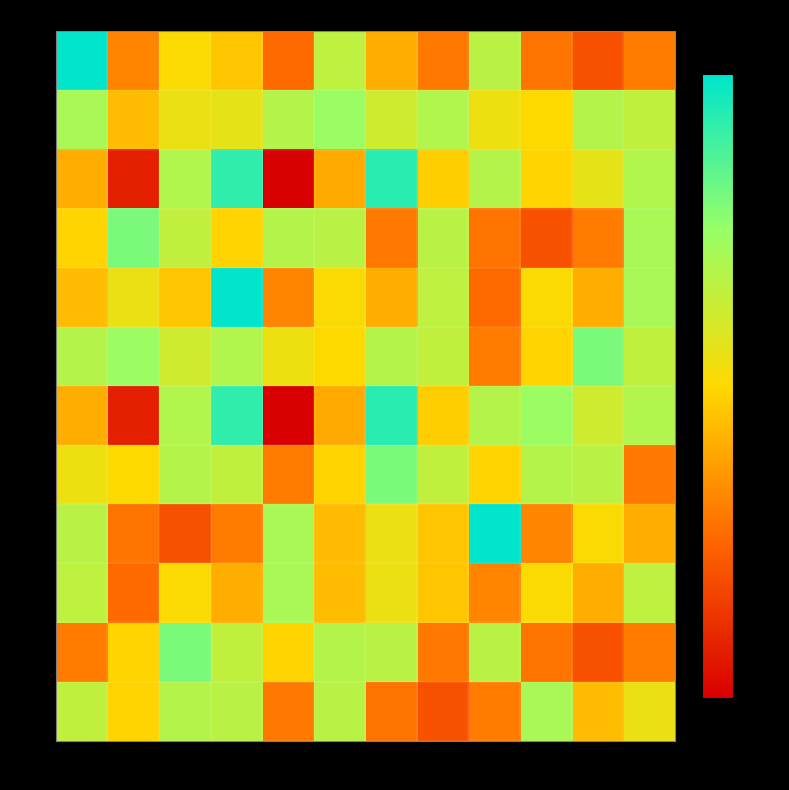

Which has a higher value, 398 or 397?

398